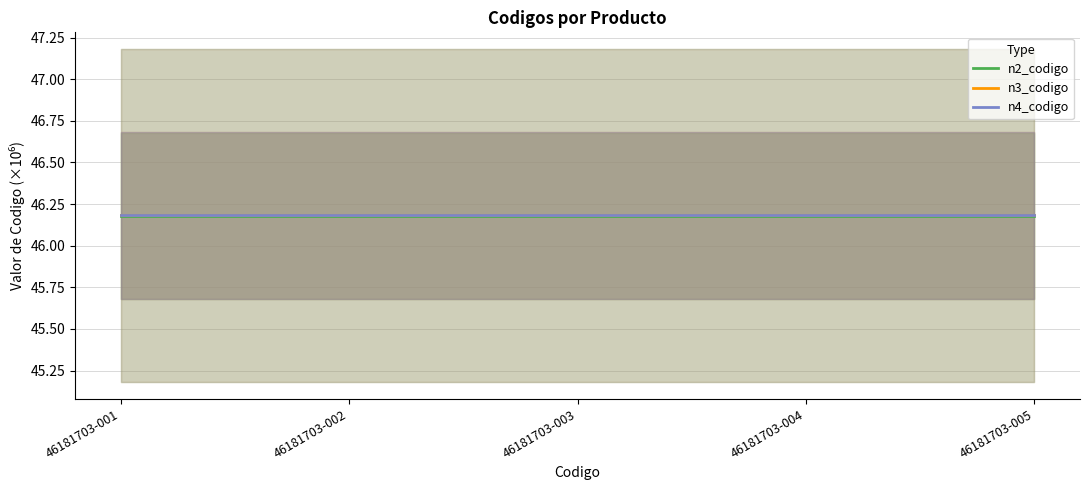

Reading right to left, transcribe all the data shown in this chart.

n2_codigo: 46.2	46.2	46.2	46.2	46.2
n3_codigo: 46.2	46.2	46.2	46.2	46.2
n4_codigo: 46.2	46.2	46.2	46.2	46.2